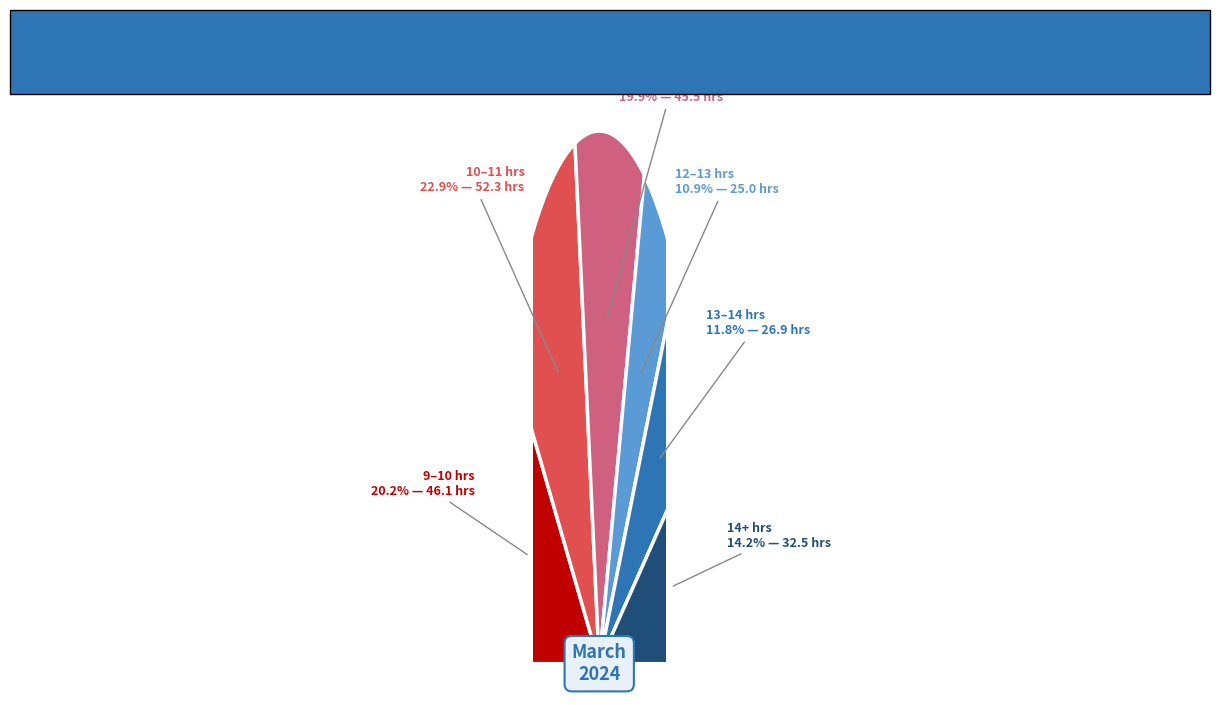

Which slice is the largest?

Fri (8)